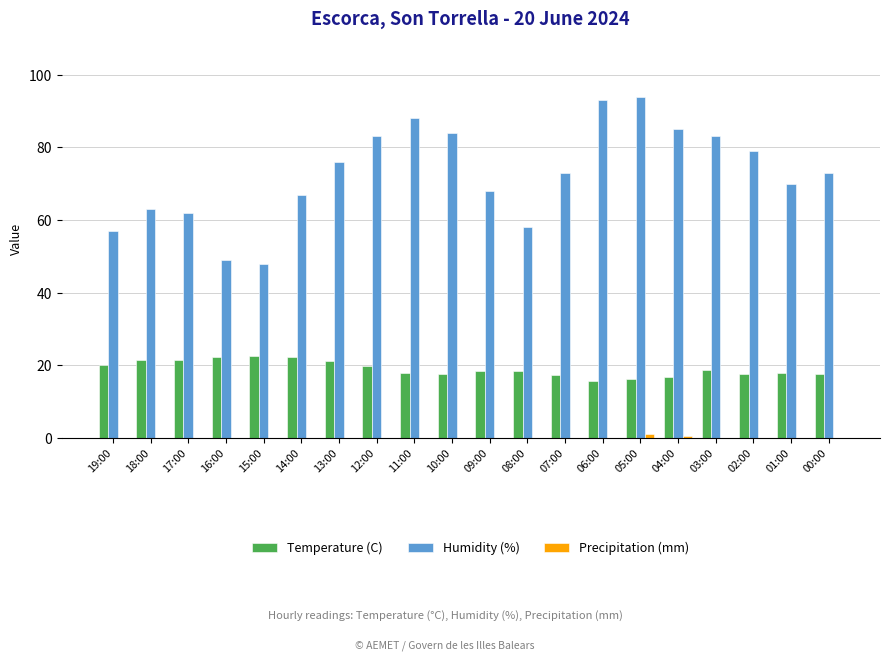

What is the maximum value shown in the chart?

94.0